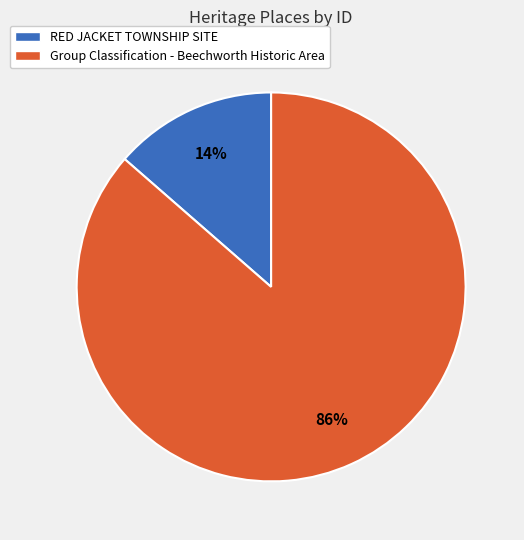

Is the sum of Group Classification - Beechworth Historic Area and RED JACKET TOWNSHIP SITE greater than half?

Yes